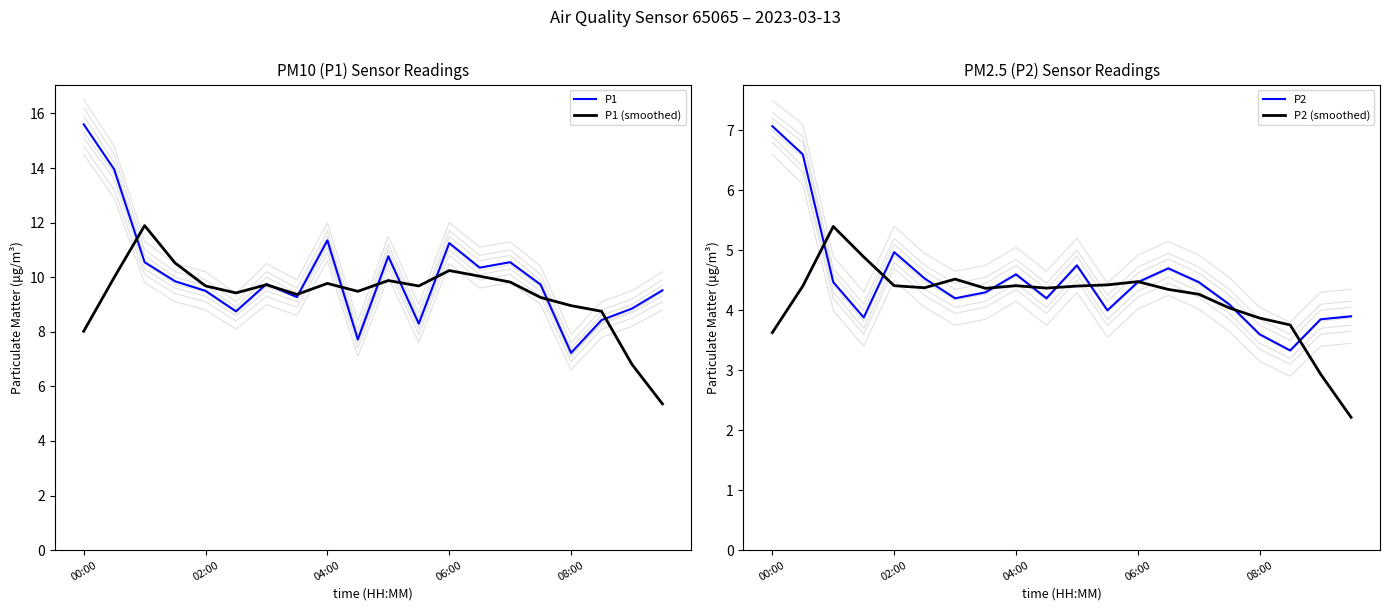

What is the total value across all series at 10?

29.8